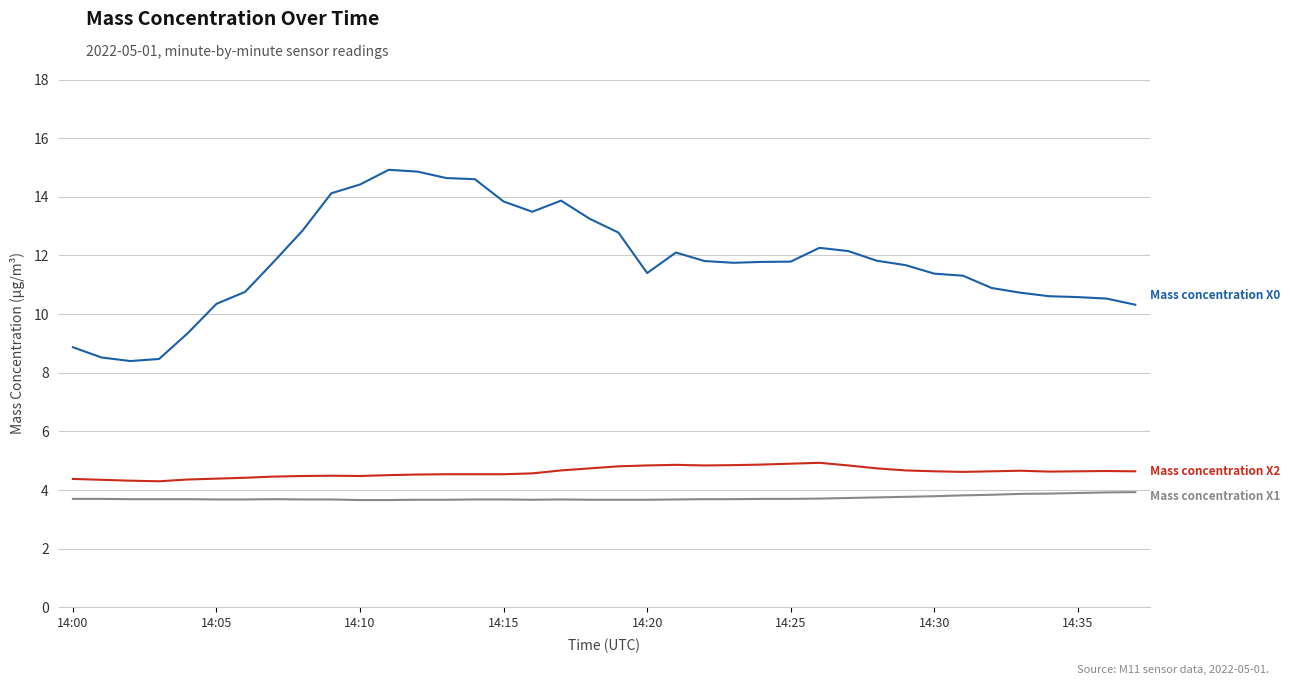

What is the minimum value shown in the chart?

3.7